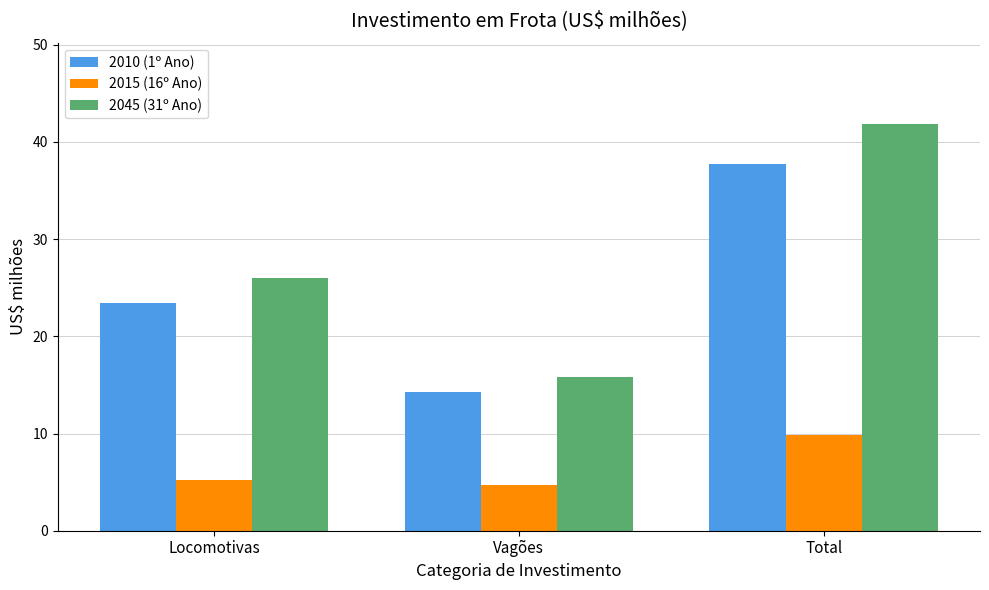

Reading right to left, what are all the values shown in this chart?

2010 (1º Ano): 37.7	14.3	23.4
2015 (16º Ano): 9.9	4.7	5.2
2045 (31º Ano): 41.8	15.8	26.0